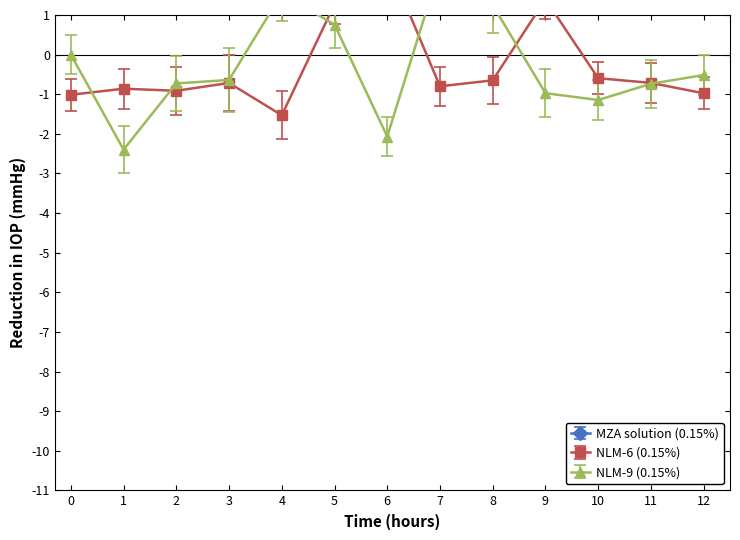

Count the number of data series in this chart.

3